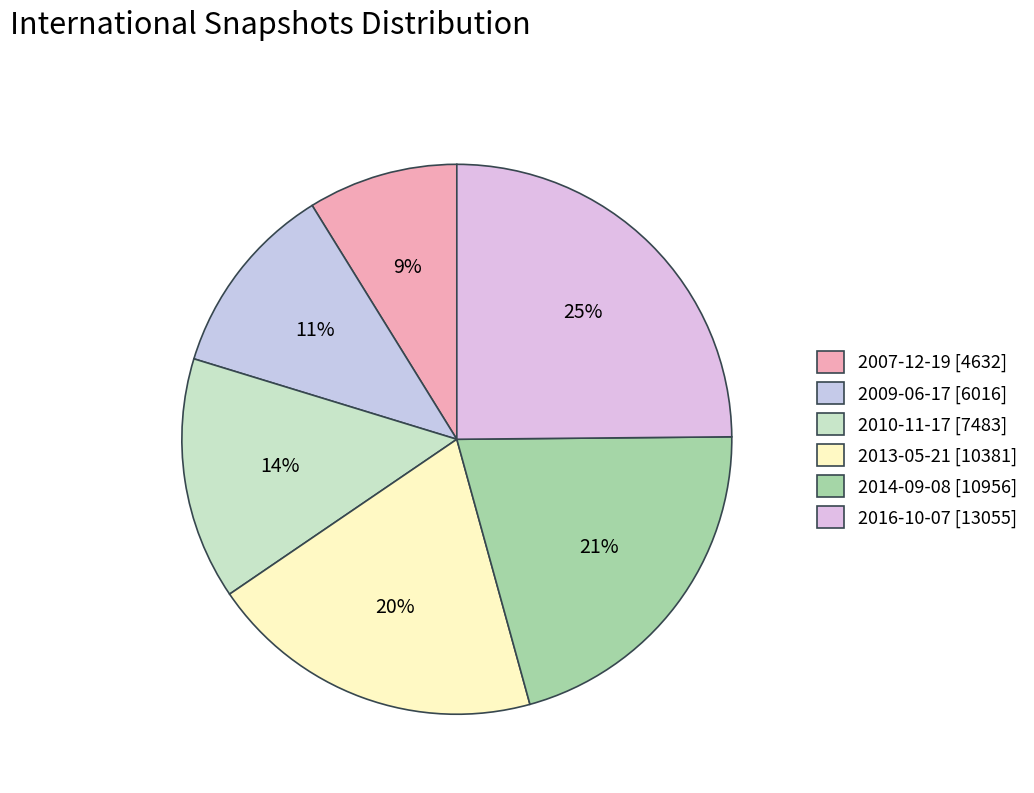

To the nearest percent, what portion does 2013-05-21 represent?

20%